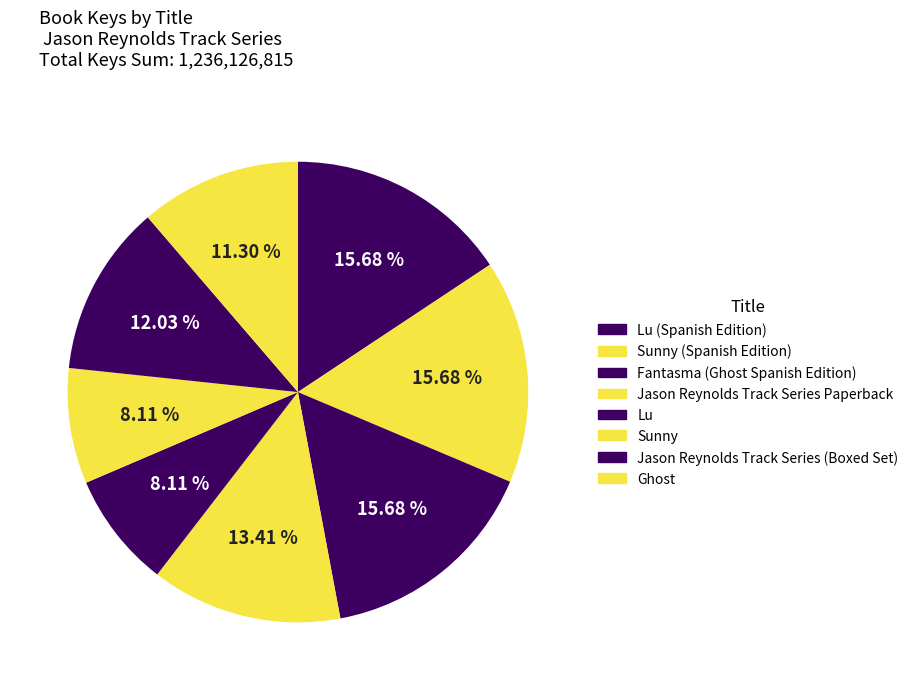

Rank the categories by value from highest to lowest.

Lu (Spanish Edition), Sunny (Spanish Edition), Fantasma (Ghost Spanish Edition), Jason Reynolds Track Series Paperback, Jason Reynolds Track Series (Boxed Set), Ghost, Lu, Sunny